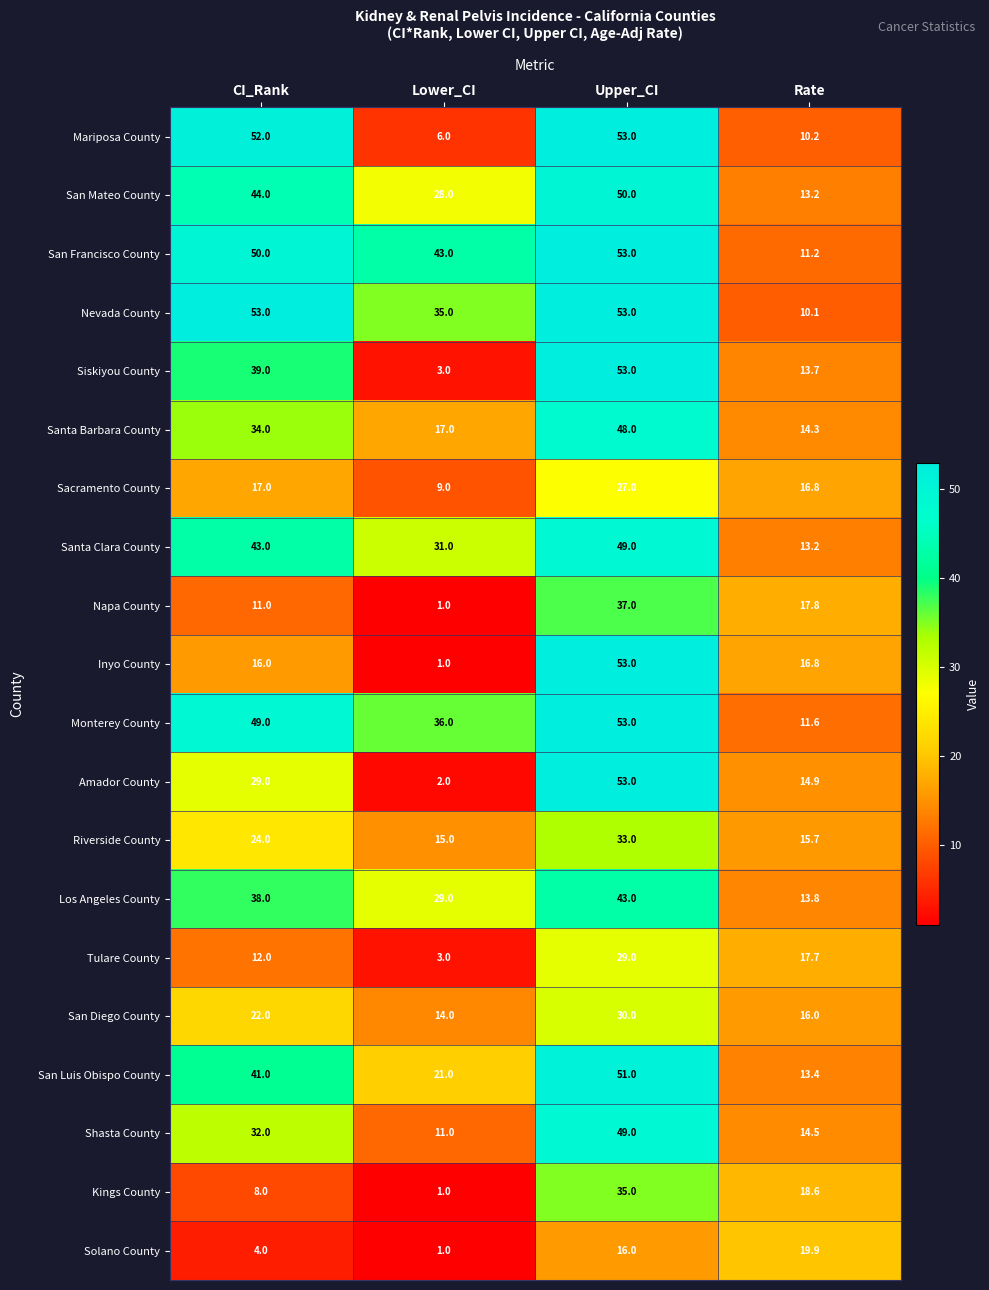

At CI_Rank, list the series in order from smallest to largest.

Solano County, Kings County, Napa County, Tulare County, Inyo County, Sacramento County, San Diego County, Riverside County, Amador County, Shasta County, Santa Barbara County, Los Angeles County, Siskiyou County, San Luis Obispo County, Santa Clara County, San Mateo County, Monterey County, San Francisco County, Mariposa County, Nevada County